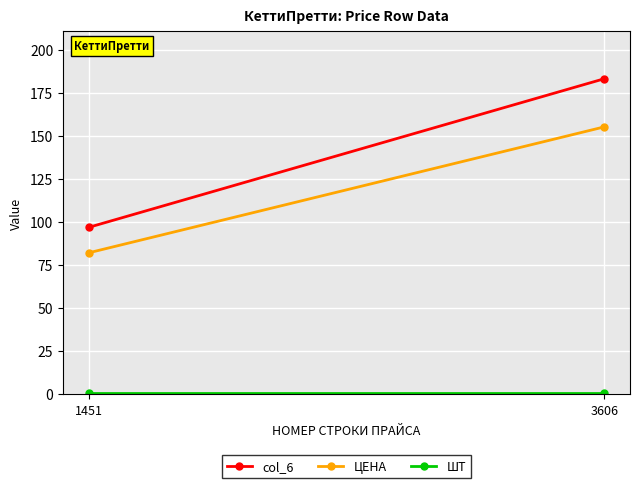

At which category is the sum across all series the highest?

3606